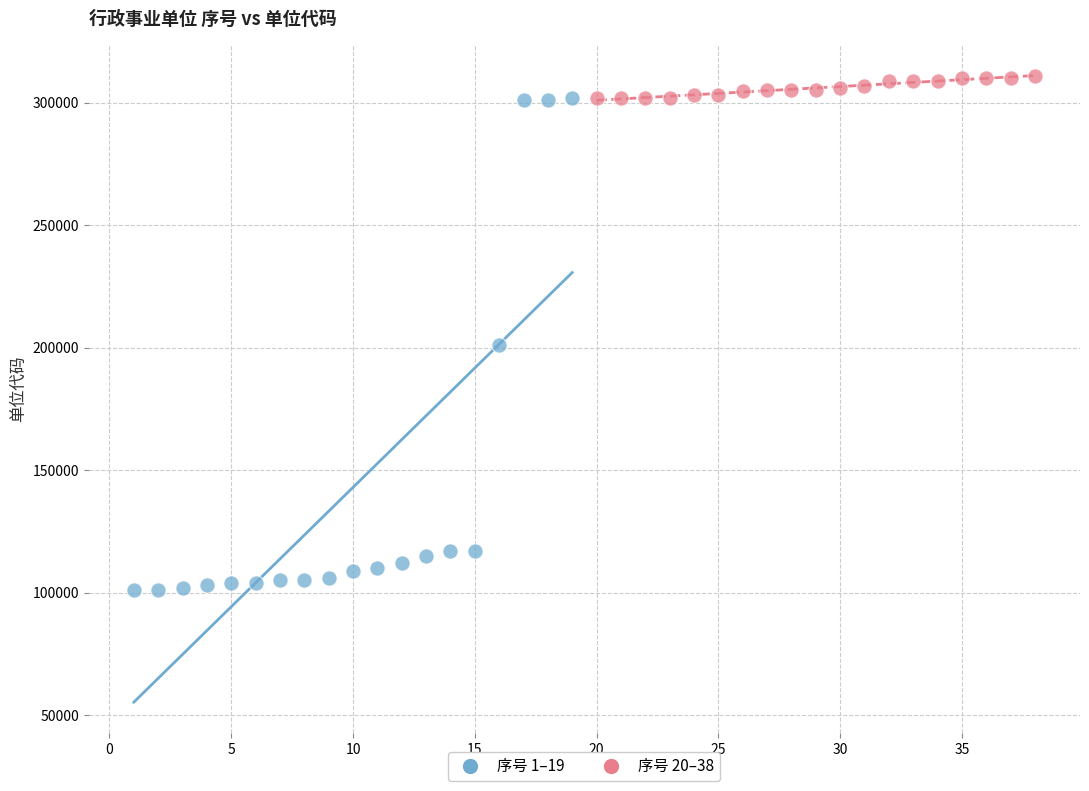

Which series reaches the minimum Y coordinate?

序号 1–19